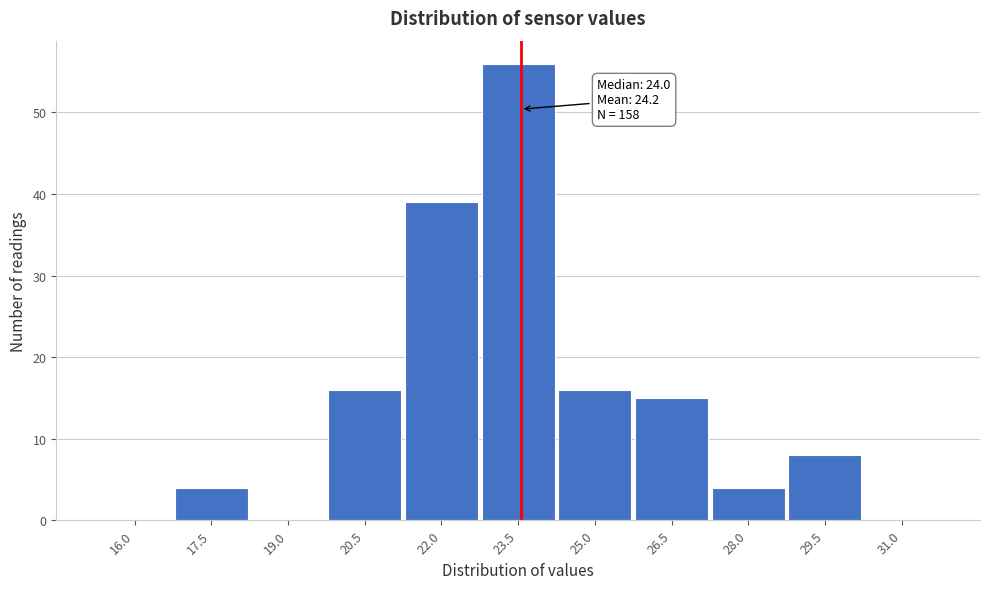

Reading left to right, transcribe all the data shown in this chart.

16.0=0	17.5=4	19.0=0	20.5=16	22.0=39	23.5=56	25.0=16	26.5=15	28.0=4	29.5=8	31.0=0